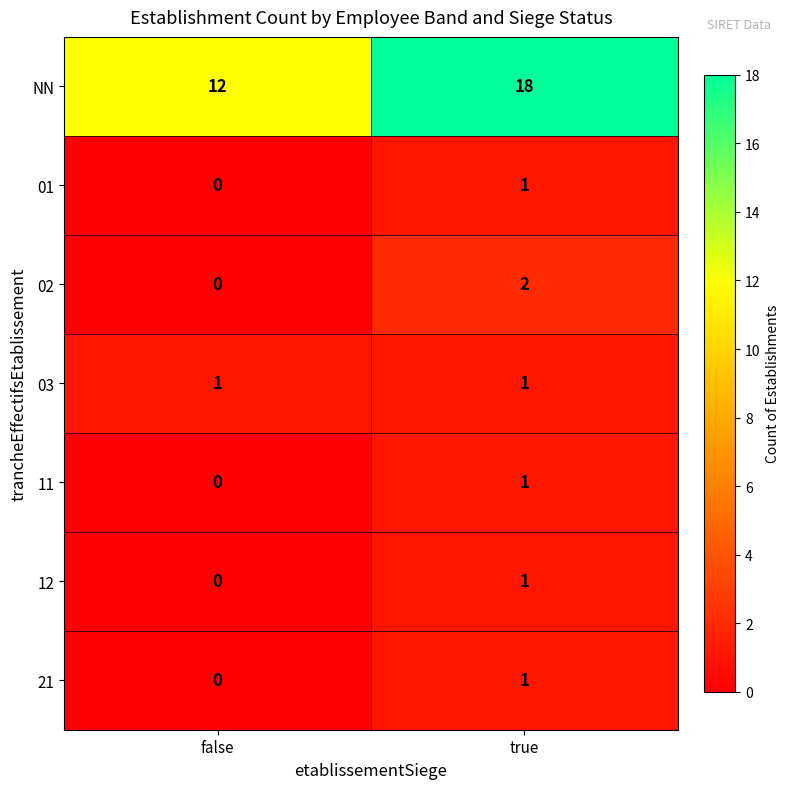

Which series has the largest total across all categories?

NN